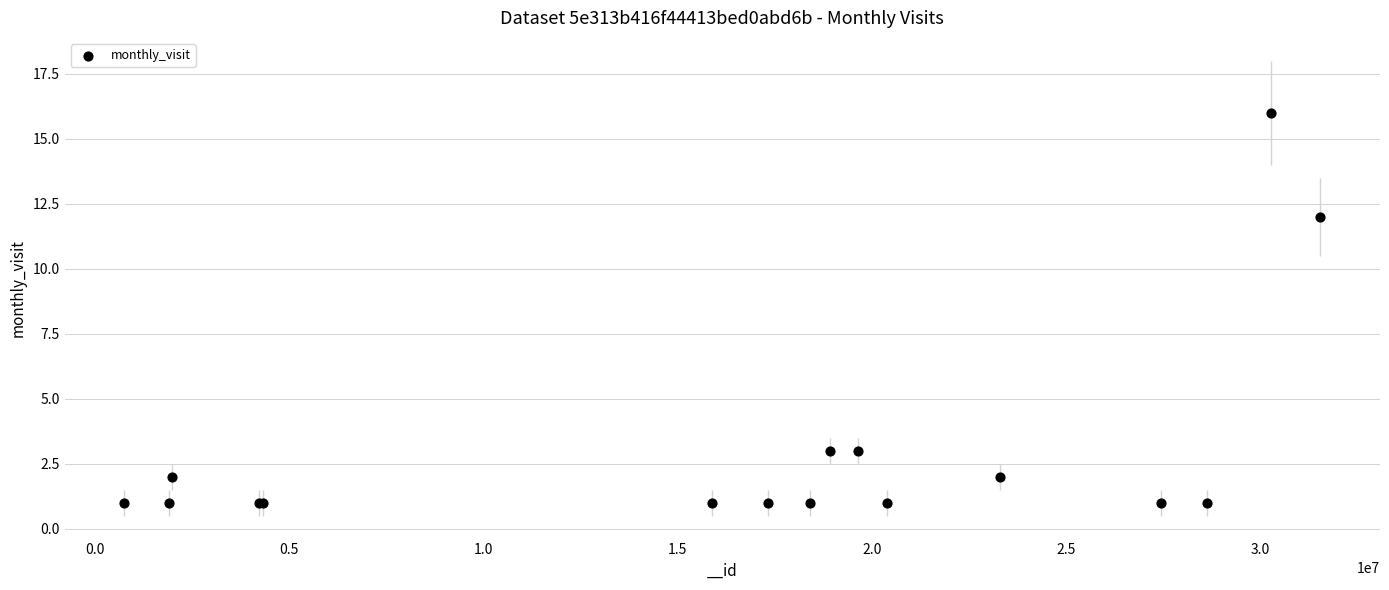

What Y value in the scatter plot is closest to 8?

12